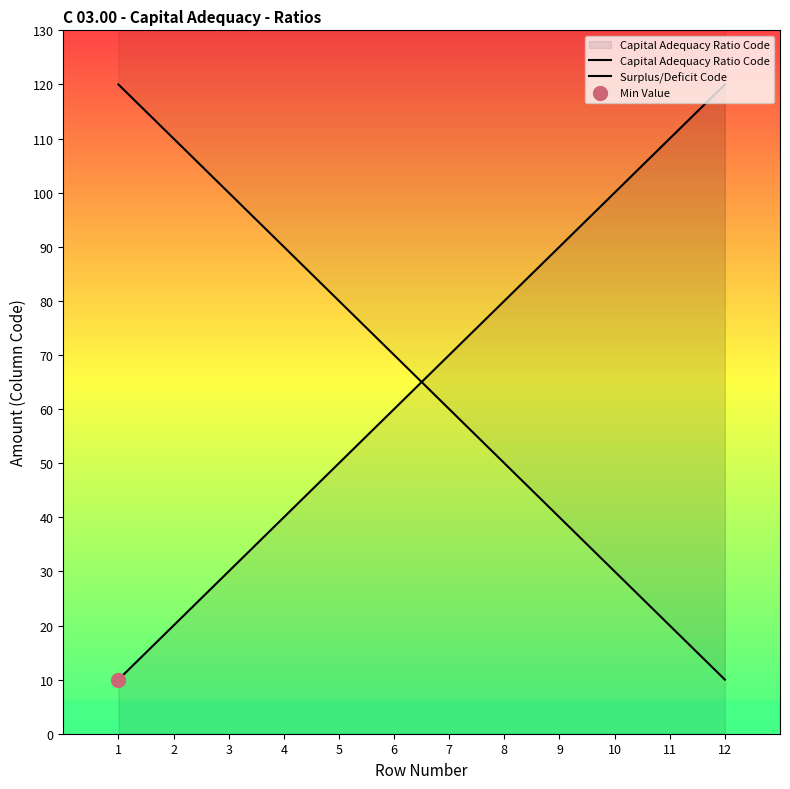

Which category has the lowest value in the Capital Adequacy Ratio Code series?

1